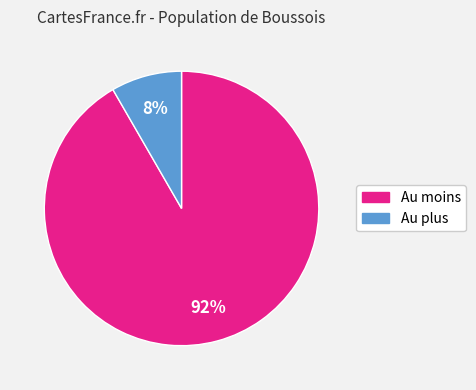

Is there any slice that represents more than half of the pie?

Yes